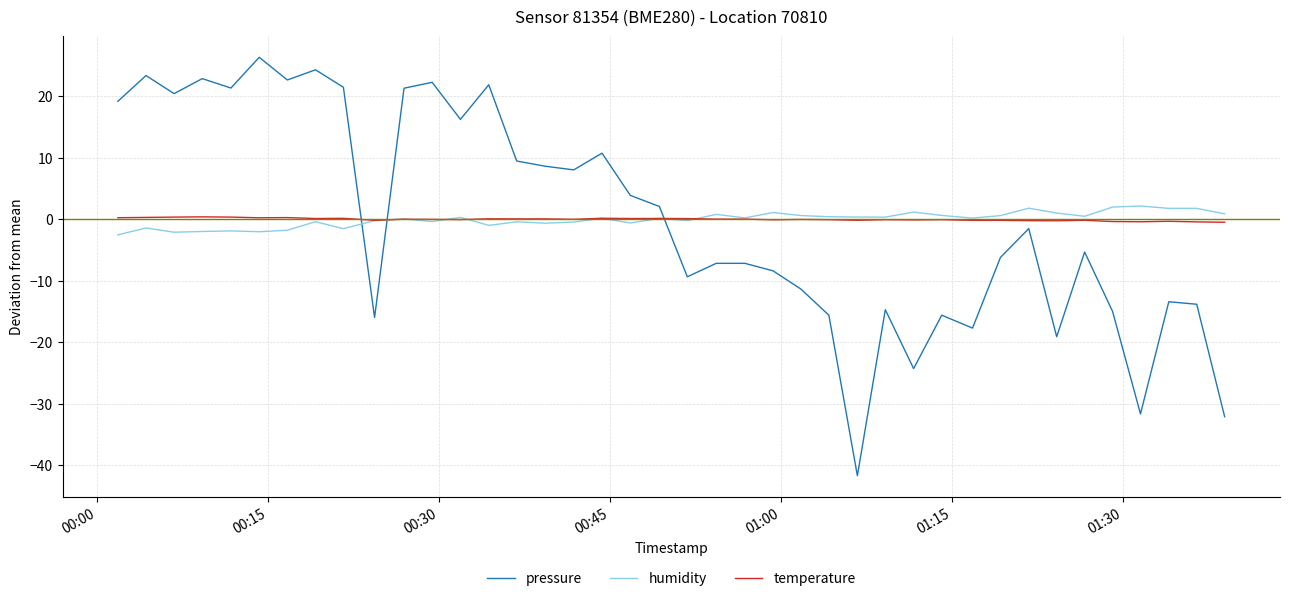

True or false: humidity and pressure cross at least once.

True